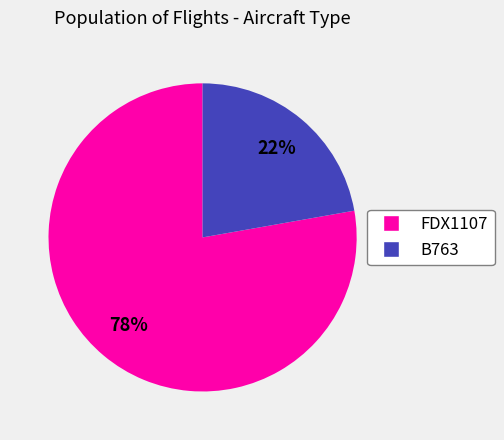

Which slice represents more than half of the pie?

FDX1107